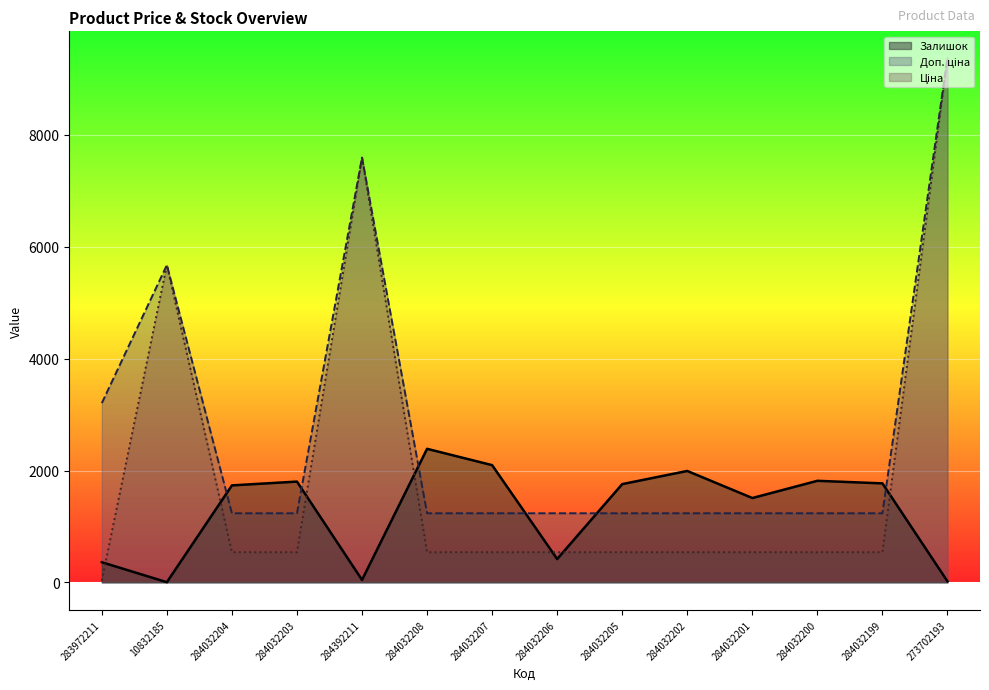

Which category has the lowest value in the Доп. ціна series?

284032204